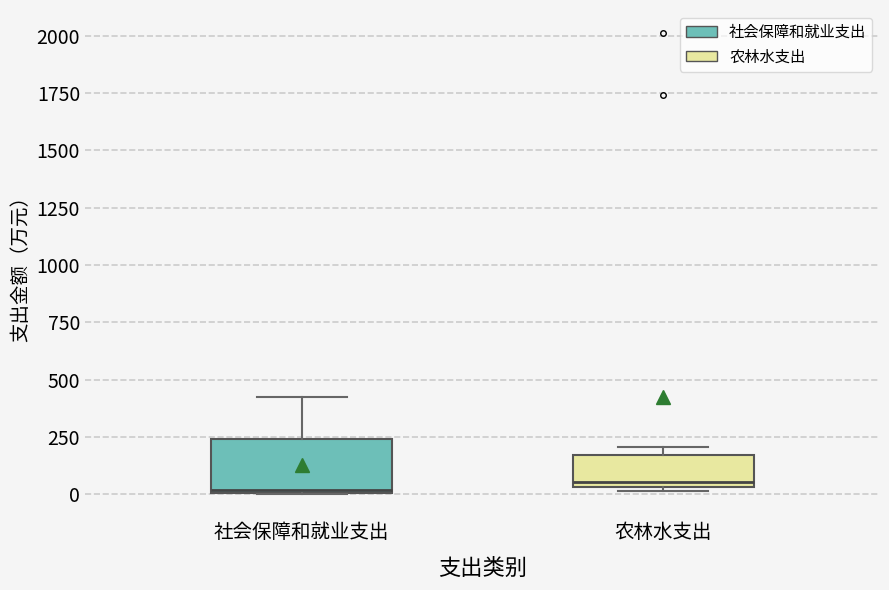

Reading left to right, transcribe this box plot: for each box, give where its median line is, the range the box spans, and where its two whiskers end, as read against the y-axis. The values are not printed on the chart, so give them approximately, as read against the axis.

社会保障和就业支出: median 0, box 0 to 250, whiskers 0 to 400
农林水支出: median 50 (just above the box's lower edge), box 50 to 150, whiskers 0 to 200